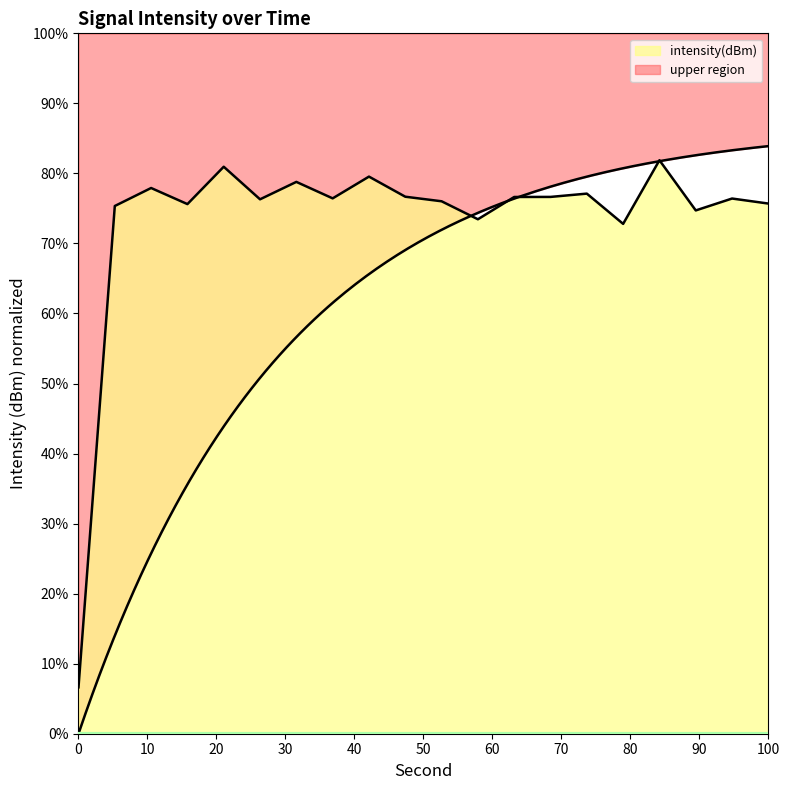

What is the value of the 9th point from the left?

79.5